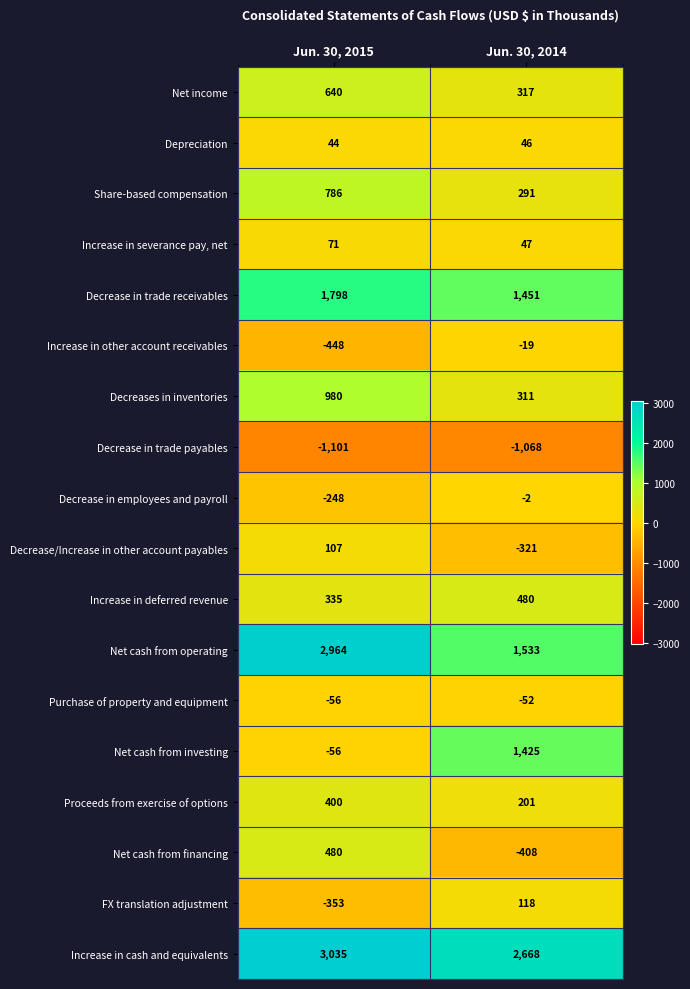

What is the difference between the FX translation adjustment values at Jun. 30, 2015 and Jun. 30, 2014?

471